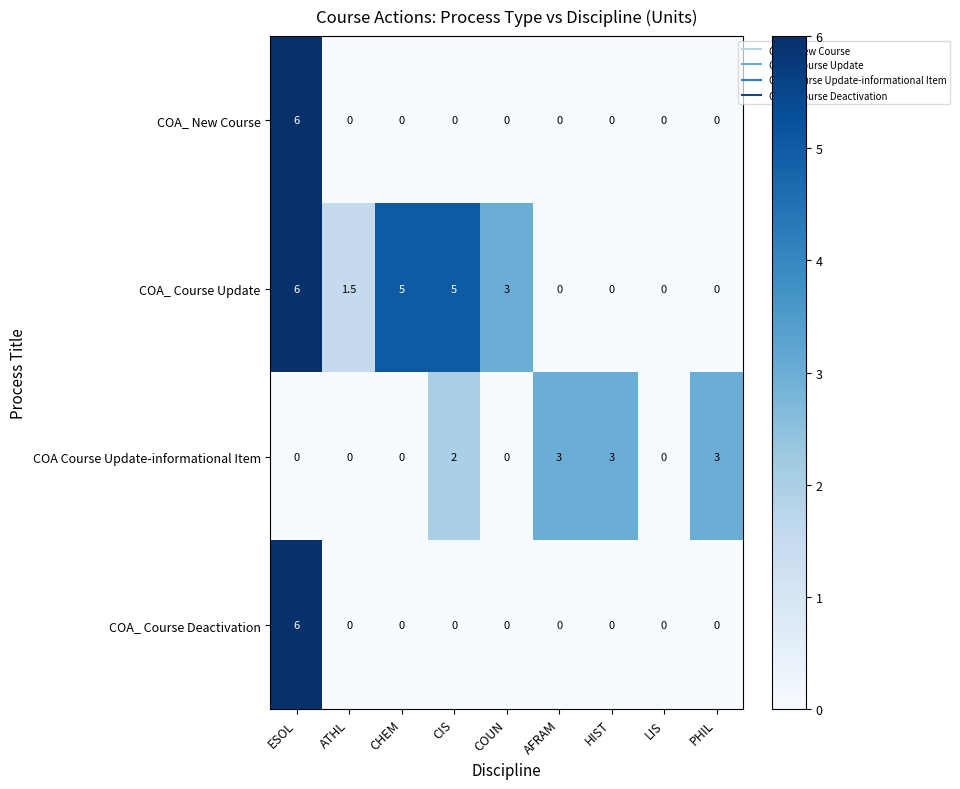

True or false: COA Course Update-informational Item has a value of 0.0 at COUN.

True